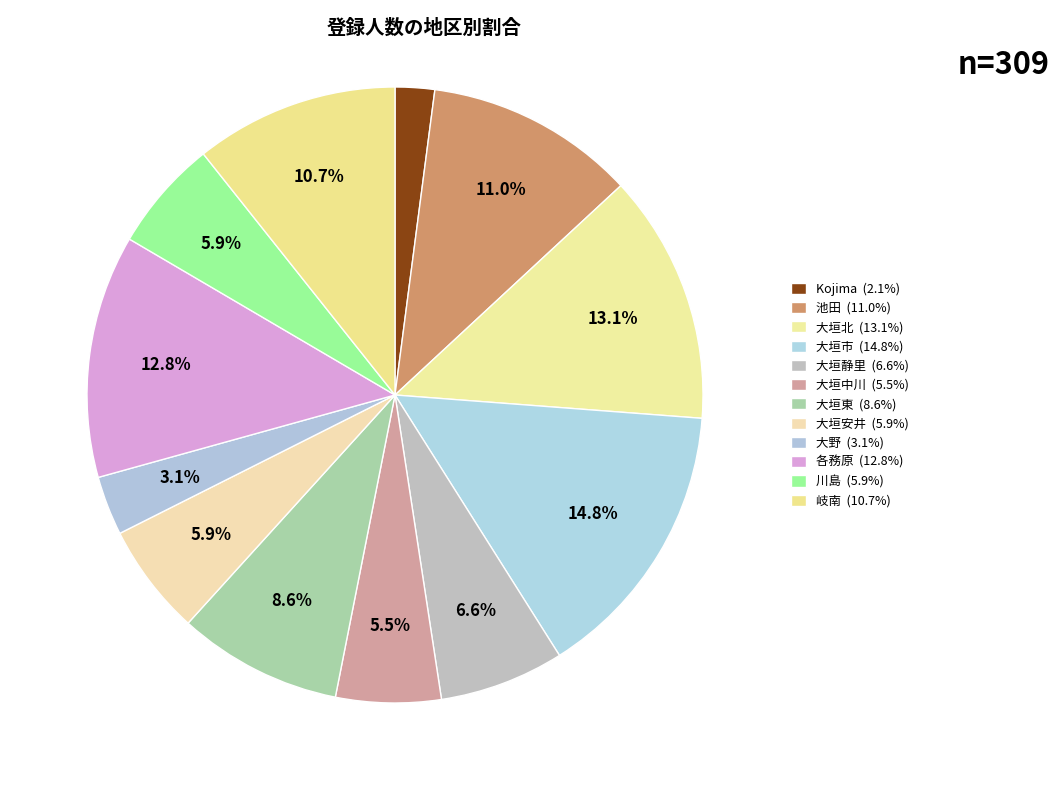

How much of the chart is everything except 大垣市?

85.2%